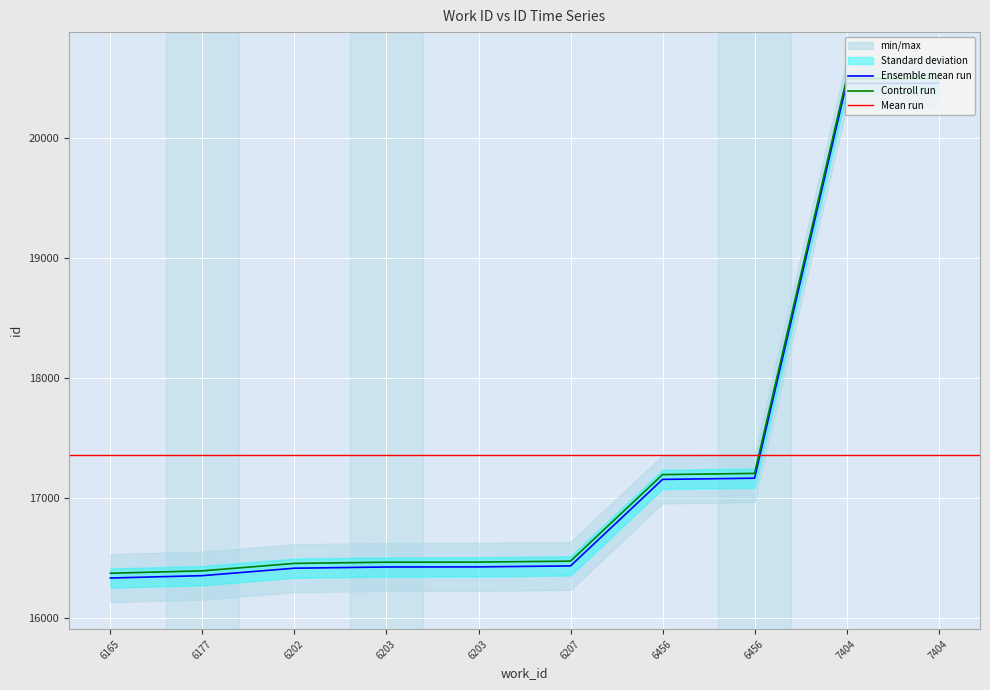

At which category does the chart reach its peak across all series?

7404